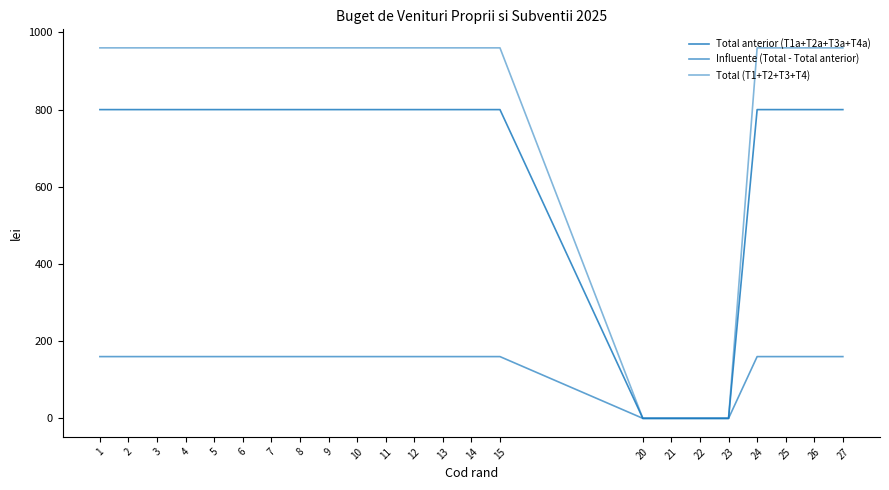

True or false: Total anterior (T1a+T2a+T3a+T4a) and Influente (Total - Total anterior) cross at least once.

False